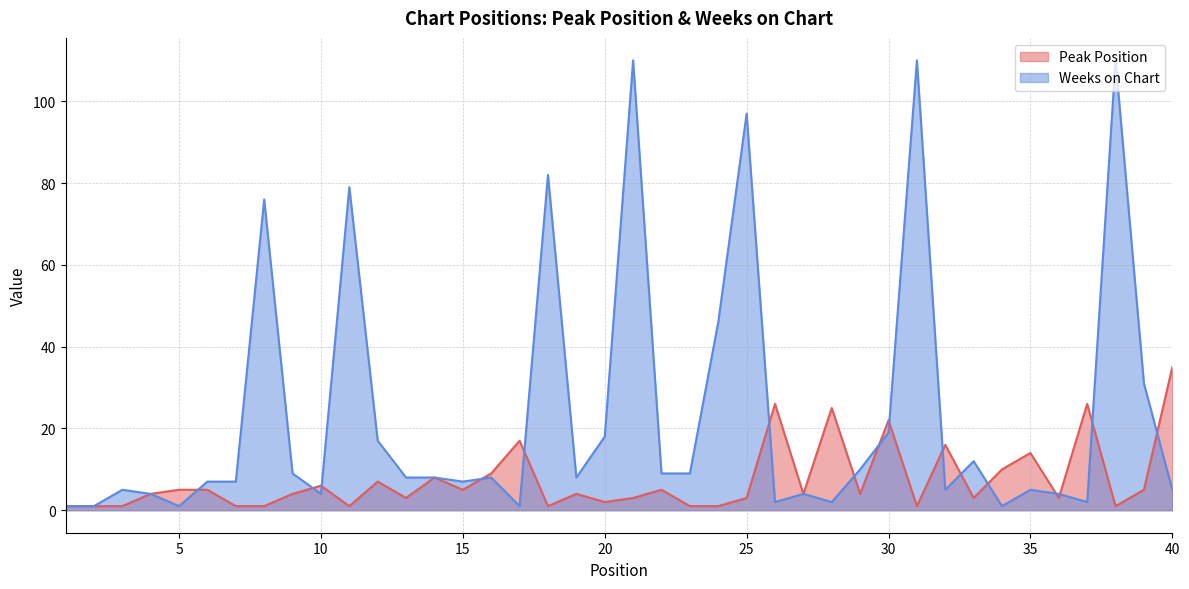

List the labels in order of Weeks on Chart value, smallest first.

1, 2, 5, 17, 34, 26, 28, 37, 4, 10, 27, 36, 3, 32, 35, 40, 6, 7, 15, 13, 14, 16, 19, 9, 22, 23, 29, 33, 12, 20, 30, 39, 24, 8, 11, 18, 25, 21, 31, 38